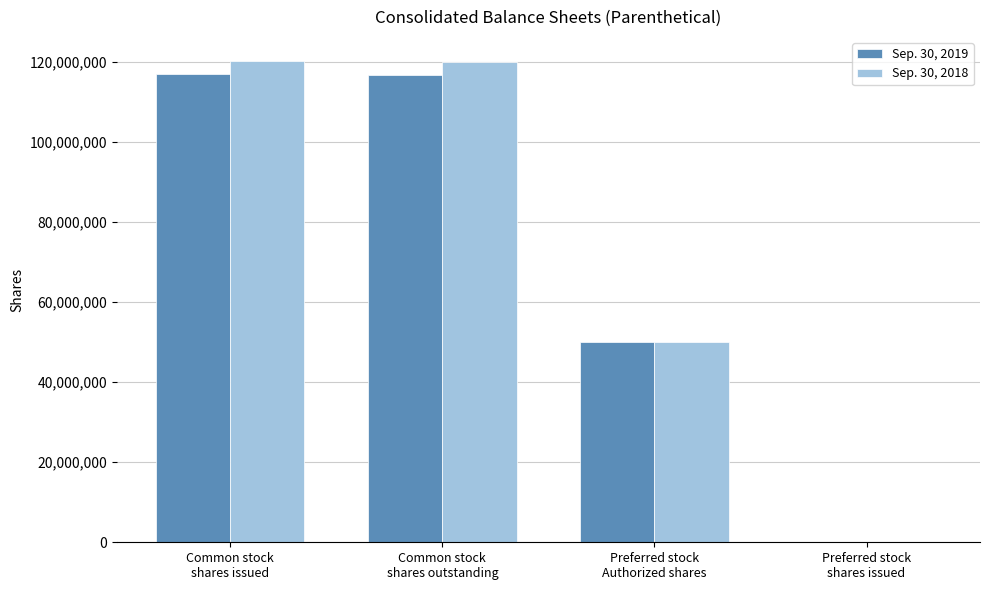

List the labels in order of Sep. 30, 2019 value, largest first.

Common stock
shares issued, Common stock
shares outstanding, Preferred stock
Authorized shares, Preferred stock
shares issued